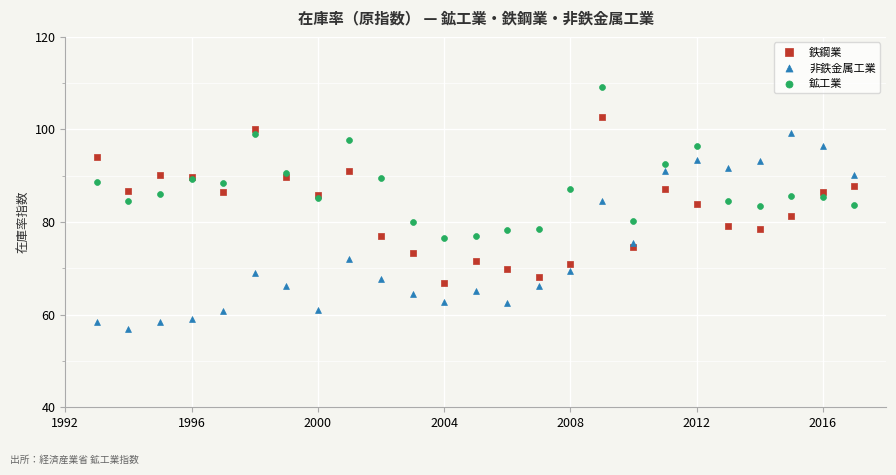

Which series reaches the maximum Y coordinate?

鉱工業